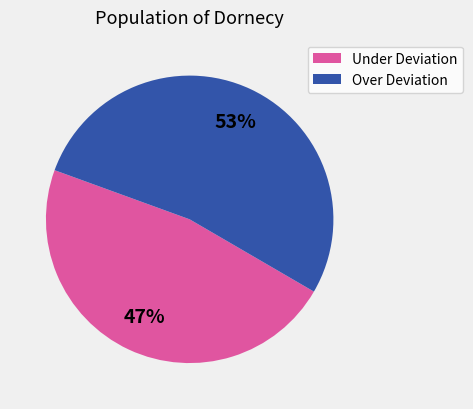

Is there a majority slice in this chart?

Yes